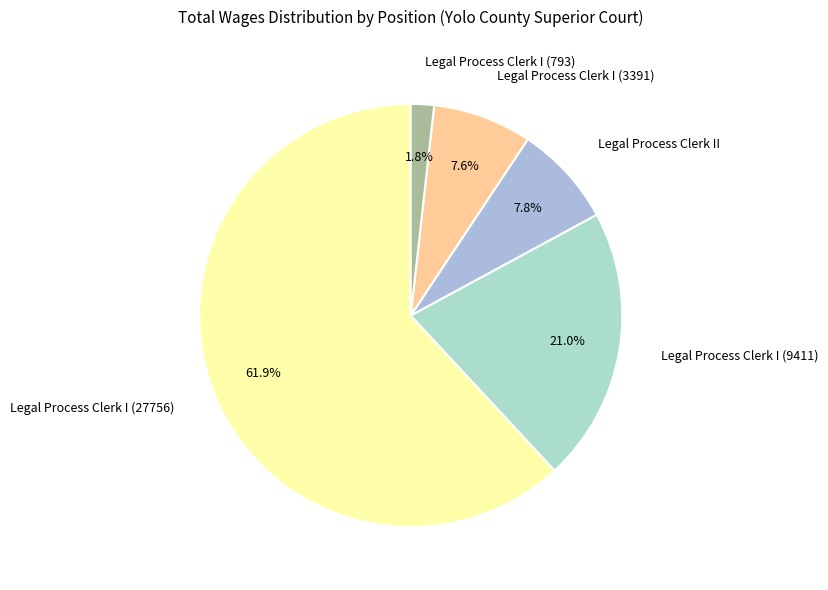

True or false: Legal Process Clerk I (9411) accounts for 29% of the total.

False